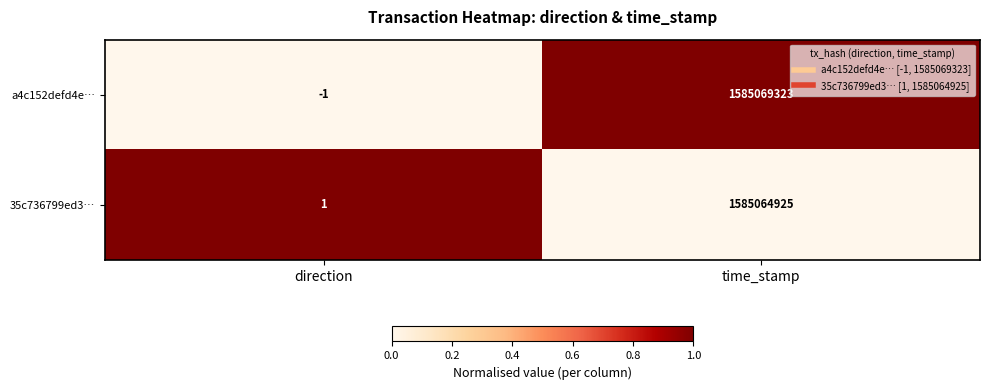

What is the difference between the maximum and minimum values in the 35c736799ed3… series?

1585064924